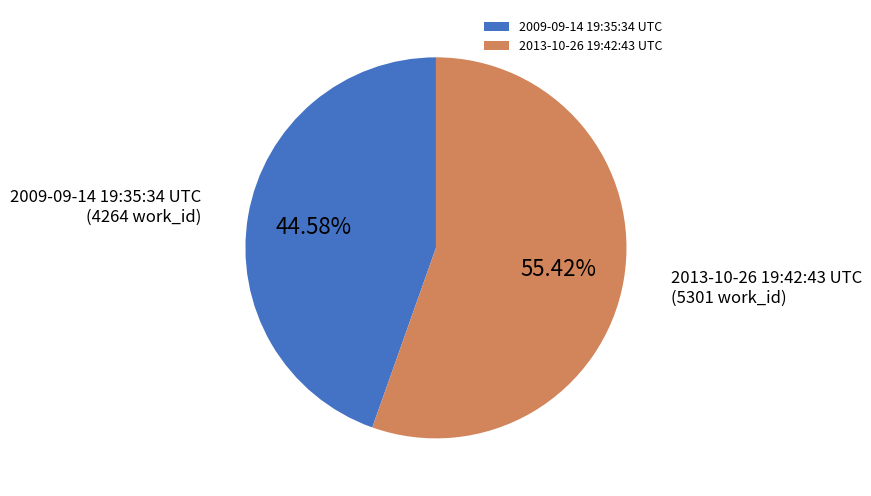

Approximately how many times larger is the value at 2013-10-26 19:42:43 UTC compared to 2009-09-14 19:35:34 UTC?

1.2